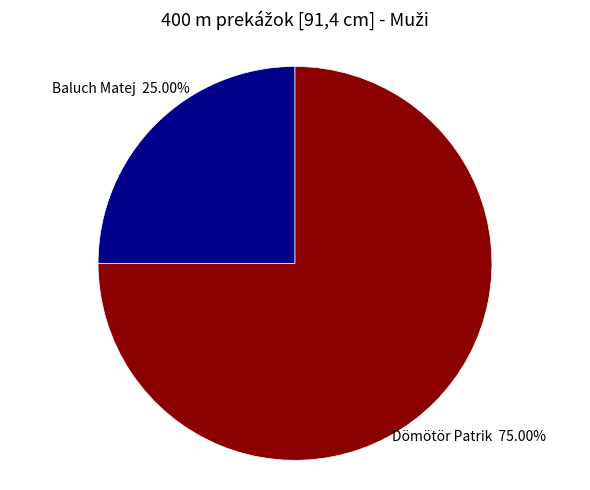

What is the largest slice in the pie chart?

Dömötör Patrik